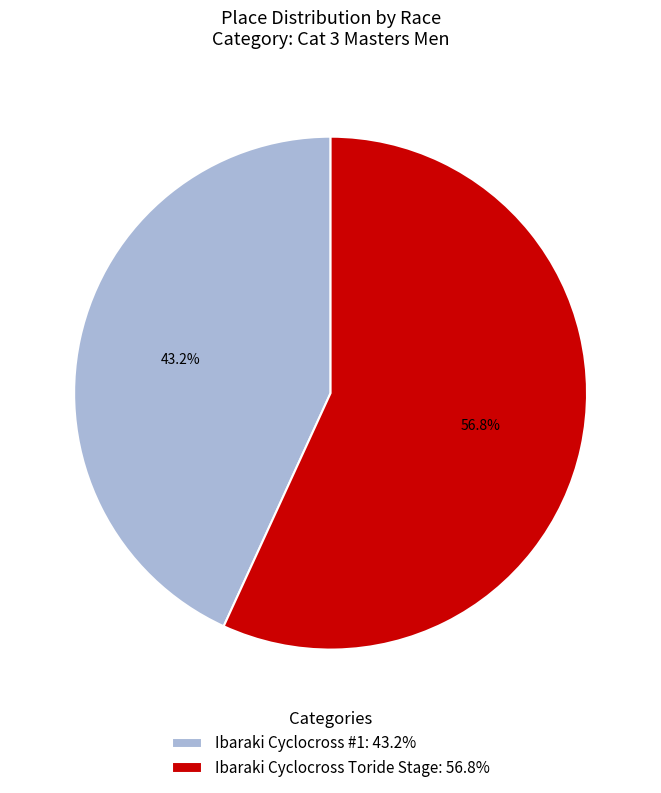

Do Ibaraki Cyclocross #1 and Ibaraki Cyclocross Toride Stage together represent more than half of the pie?

Yes